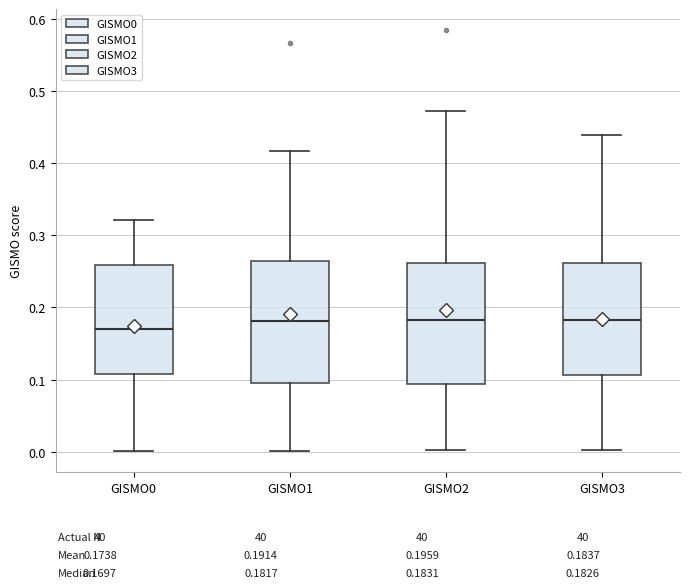

Reading left to right, read every box against the y-axis: the position of its median line, the range the box covers, and the ends of its whiskers. The values are not printed on the chart, so give them approximately, as read against the axis.

GISMO0: median 0.17, box 0.11 to 0.26, whiskers 0.00 to 0.32
GISMO1: median 0.18, box 0.10 to 0.26, whiskers 0.00 to 0.42
GISMO2: median 0.18, box 0.09 to 0.26, whiskers 0.00 to 0.47
GISMO3: median 0.18, box 0.11 to 0.26, whiskers 0.00 to 0.44